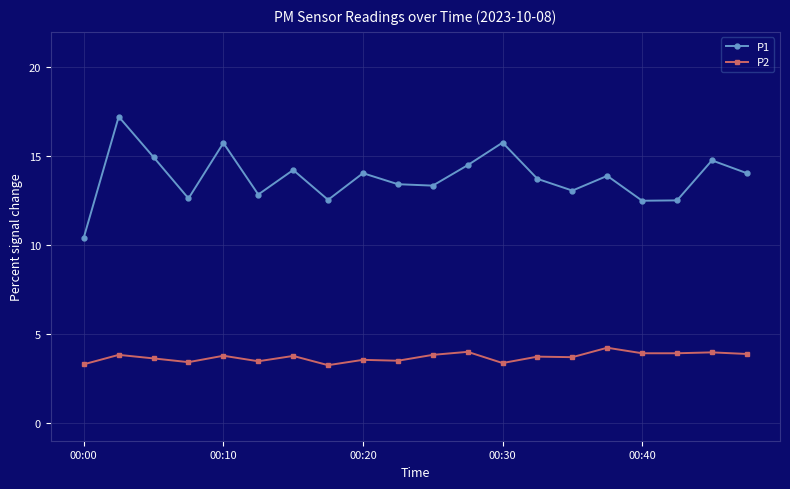

List the series in order of their peak value, highest first.

P1, P2